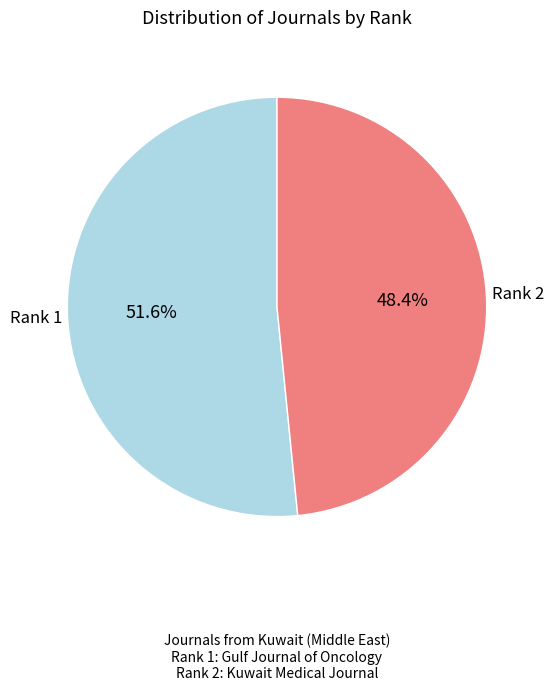

Does any single category account for the majority?

Yes